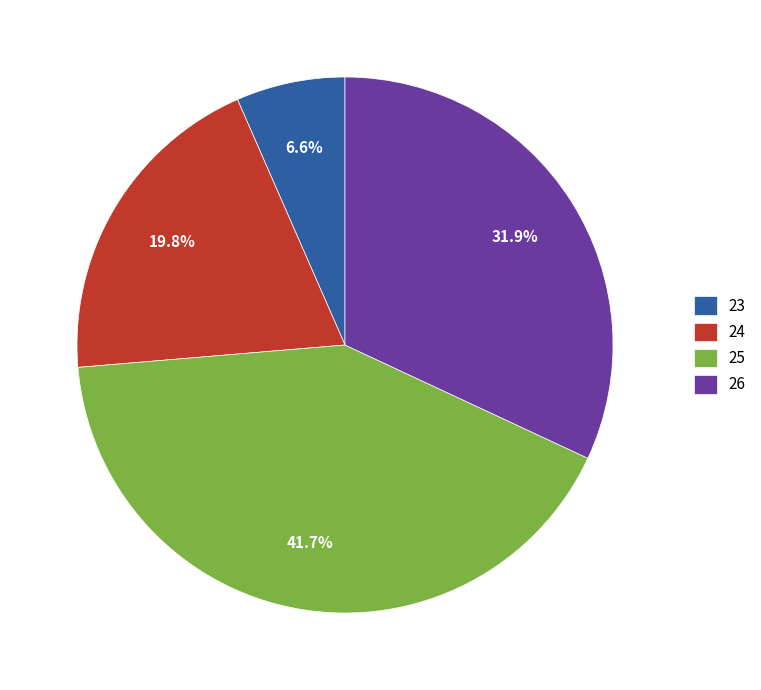

Count the number of slices in the pie.

4